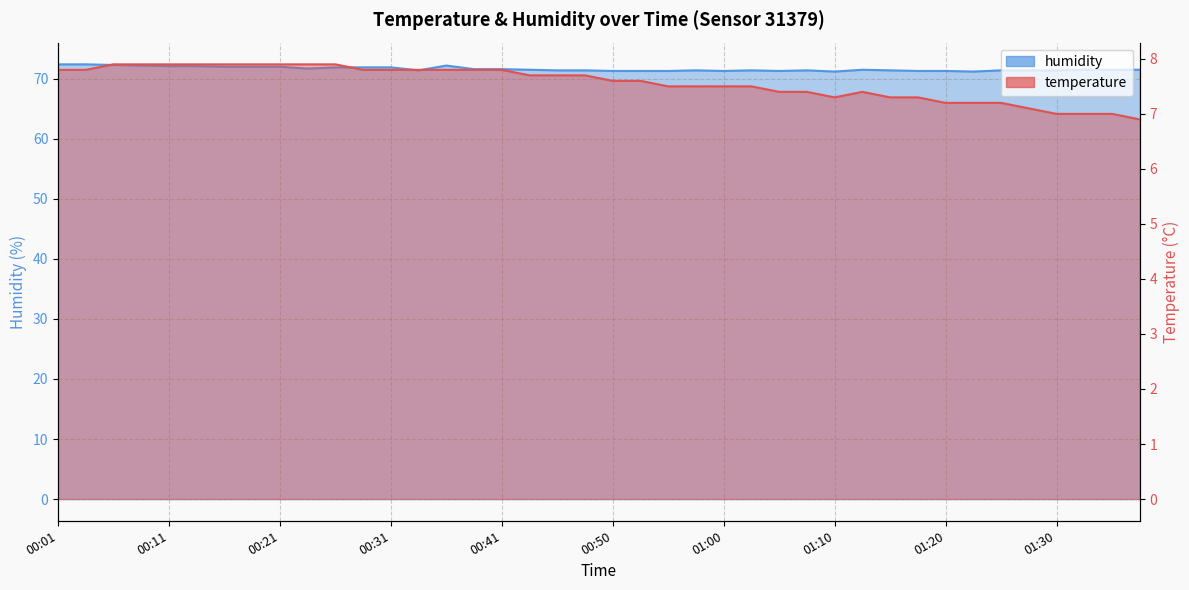

In humidity, how many points are higher than both neighbors (excluding endpoints)?

5